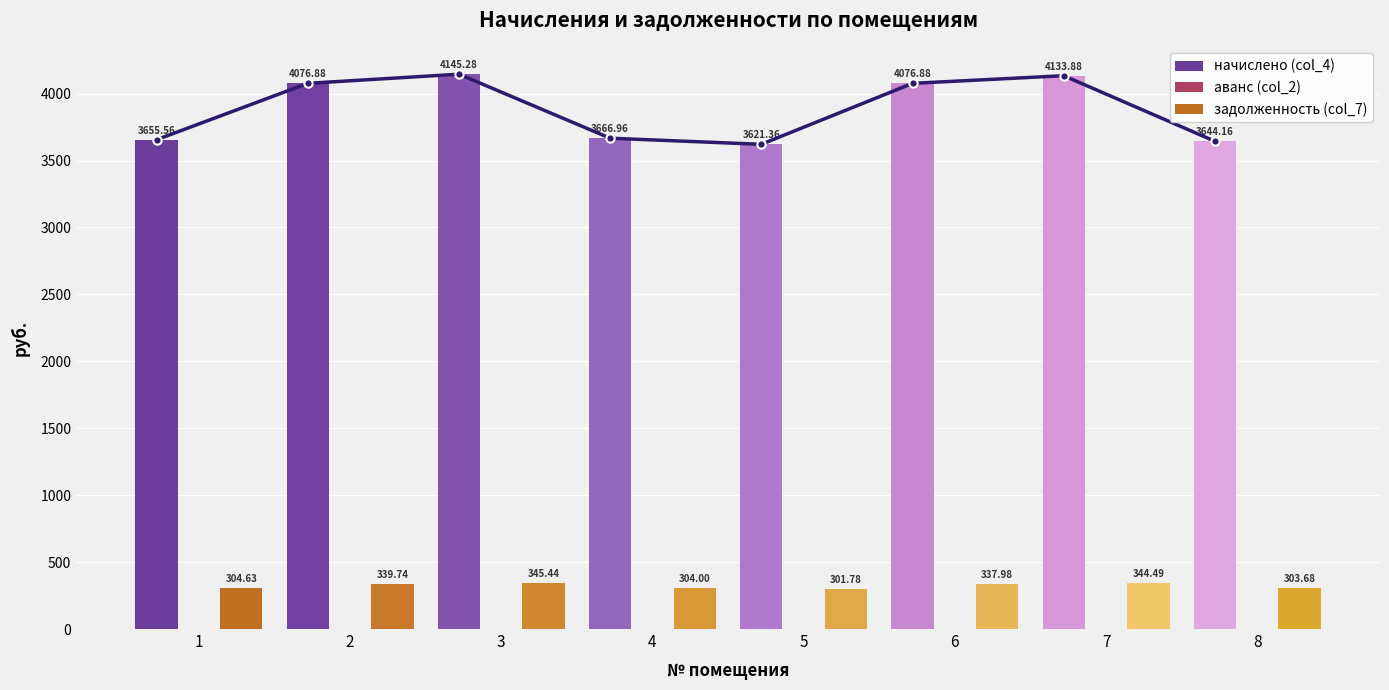

How many data points does each series have?

8